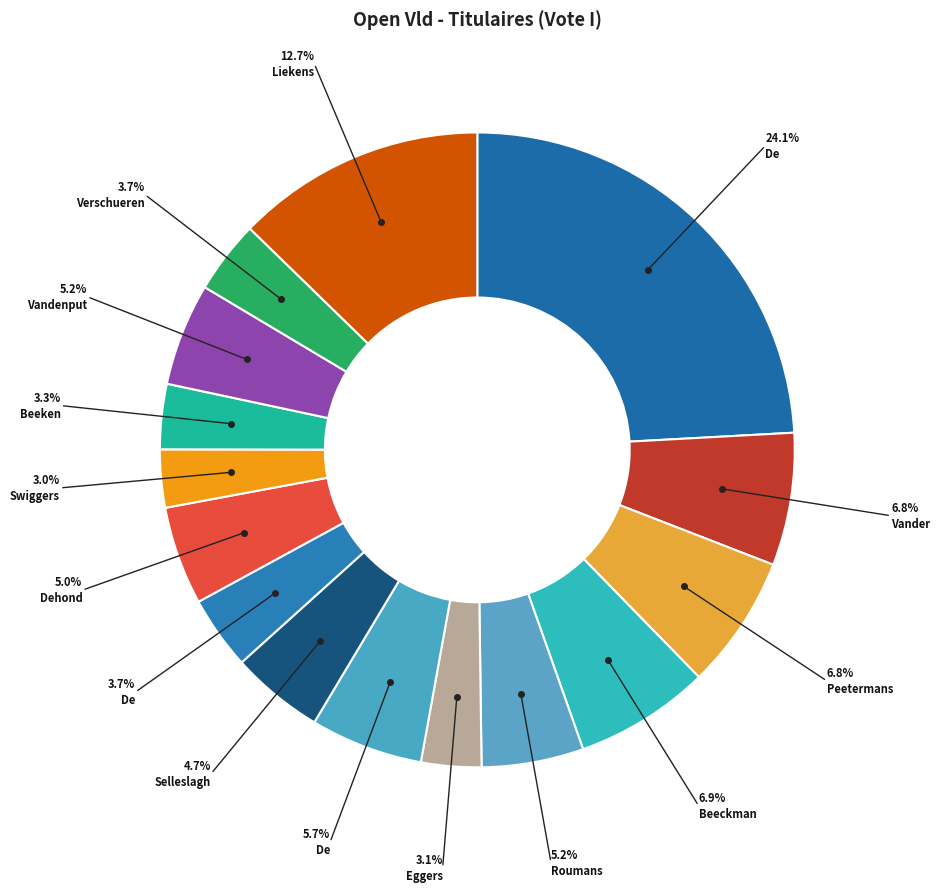

What is the smallest slice in the pie chart?

Swiggers Steven